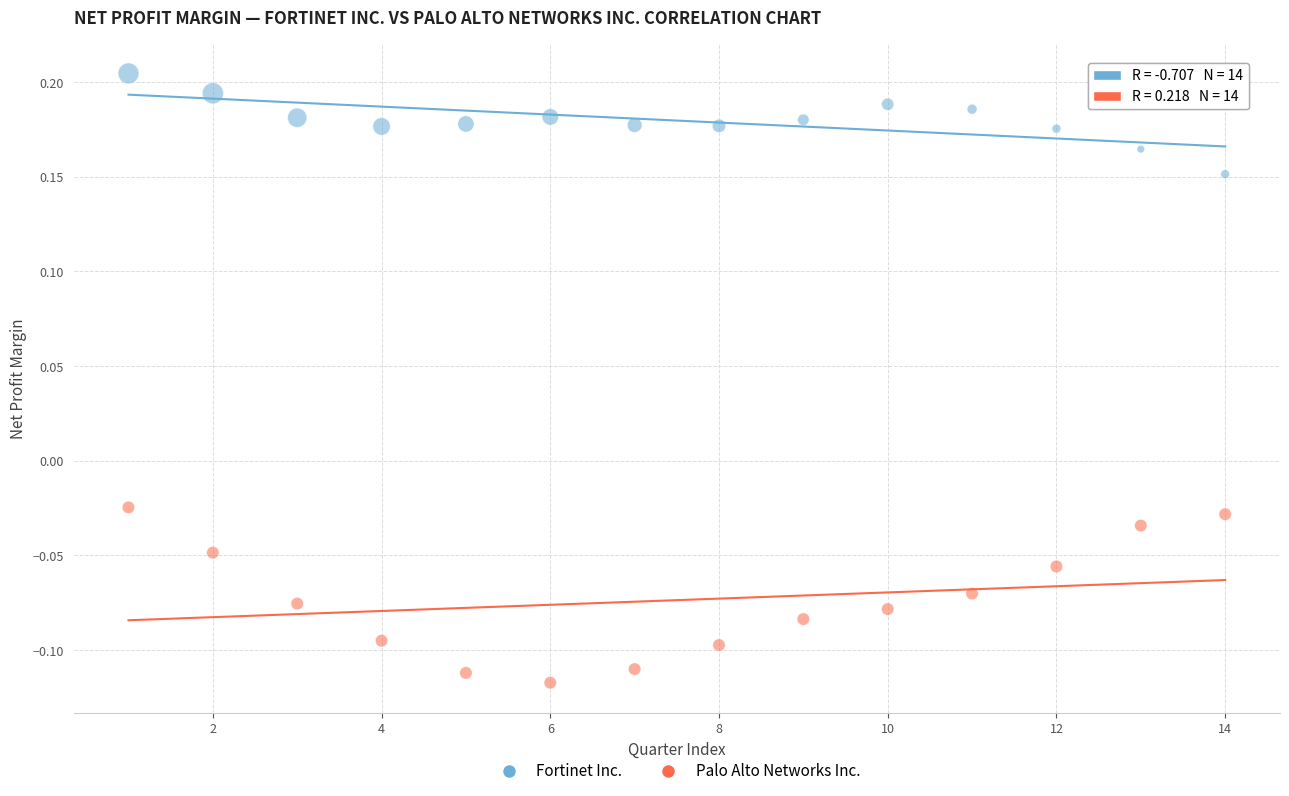

What is the X range (max minus min) for the scatter plot?

13.0